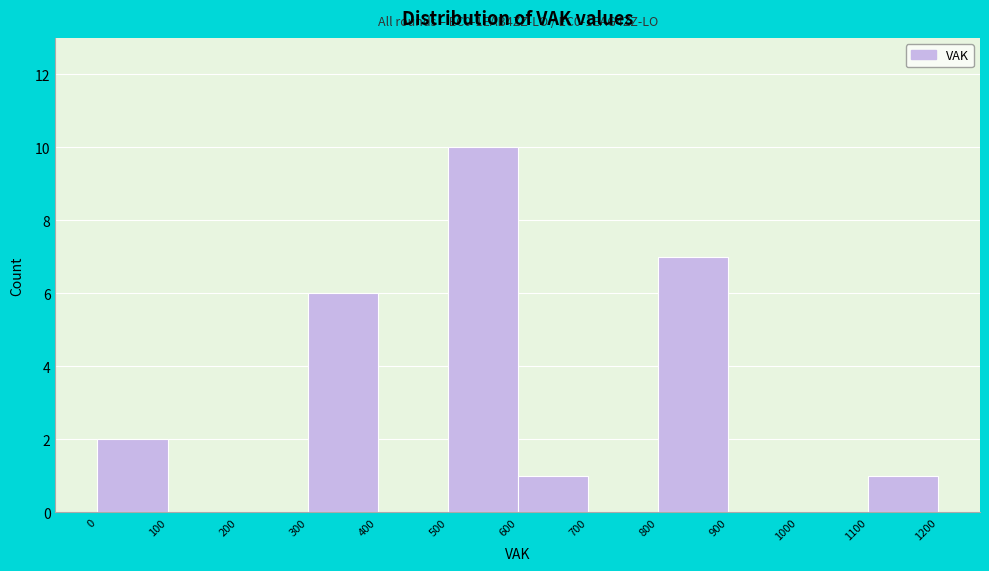

Which range on the x-axis has the tallest bar?

500 to 600